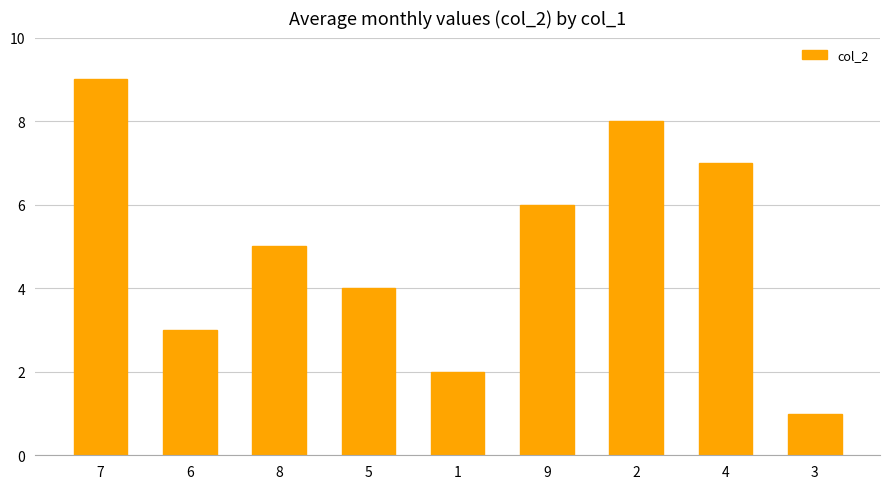

The value at 5 is 4. True or false?

True